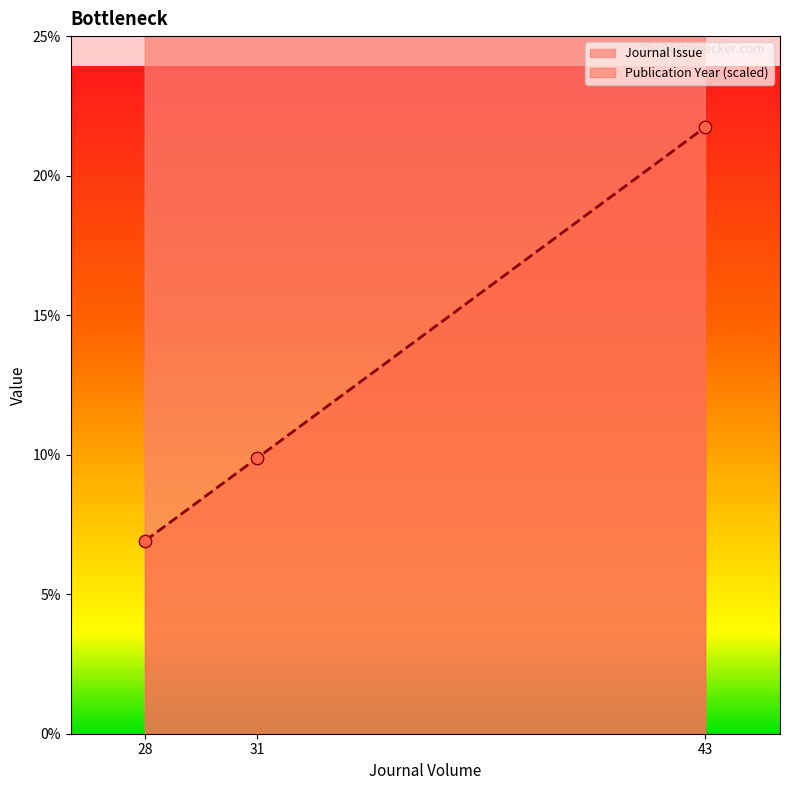

Which series reaches the minimum Y coordinate?

Publication Year